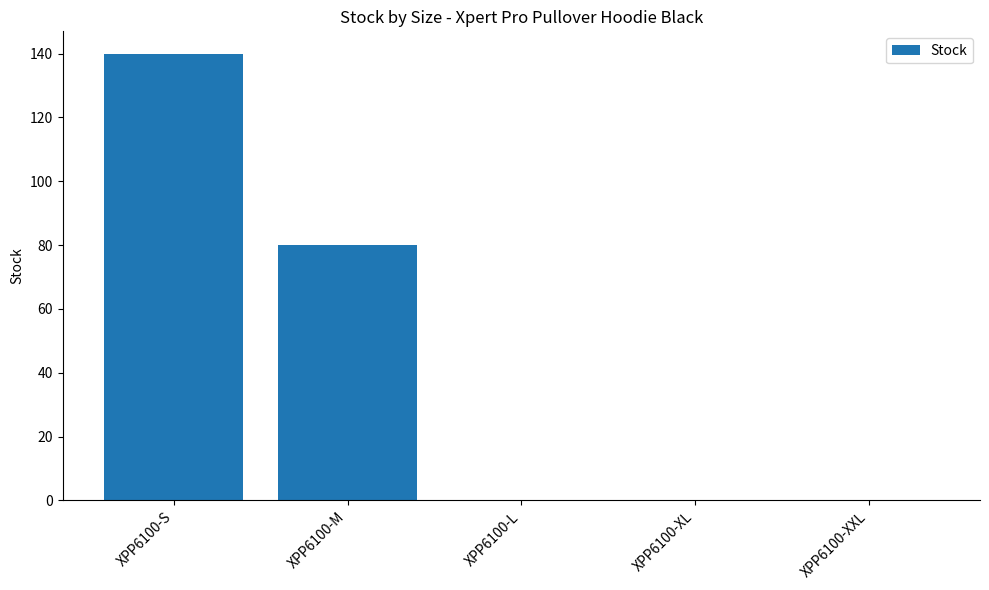

What is the greatest value displayed?

140